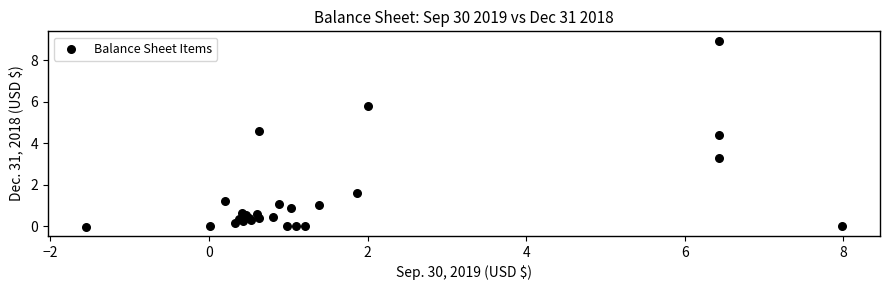

What Y value in the scatter plot is closest to 4?

4.4